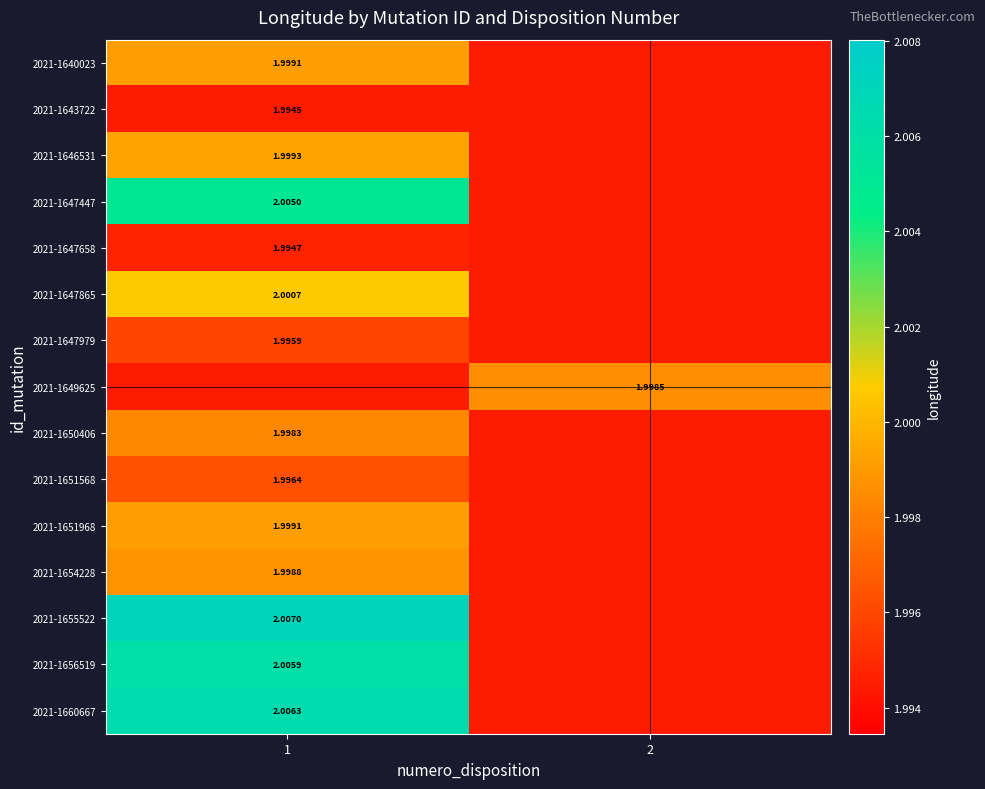

Which has a higher value, 2 or 1?

1